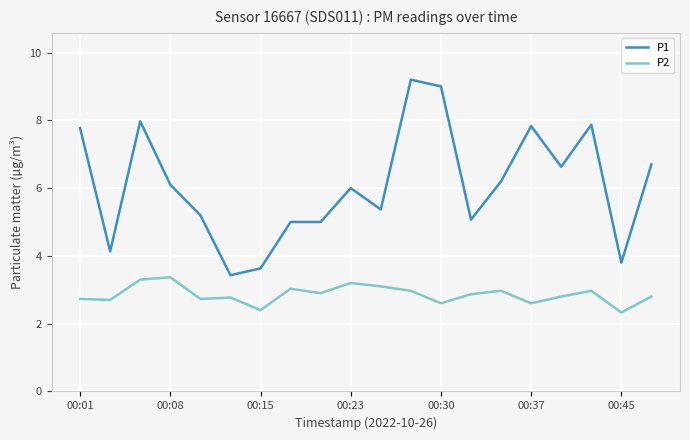

True or false: P1 and P2 intersect in this chart.

False